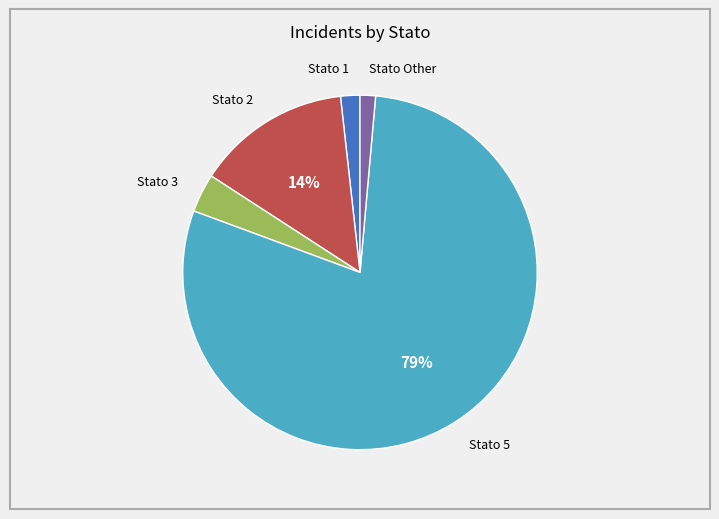

Is there any slice that represents more than half of the pie?

Yes